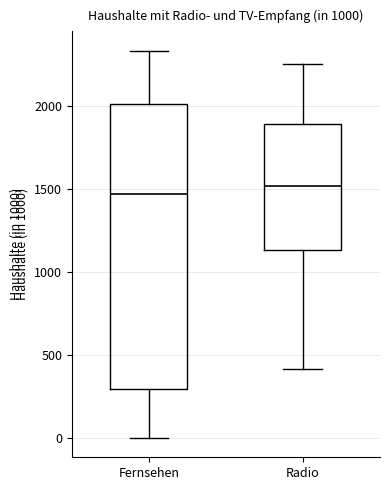

Comparing the boxes themselves (not the whiskers), which one is the tallest?

Fernsehen